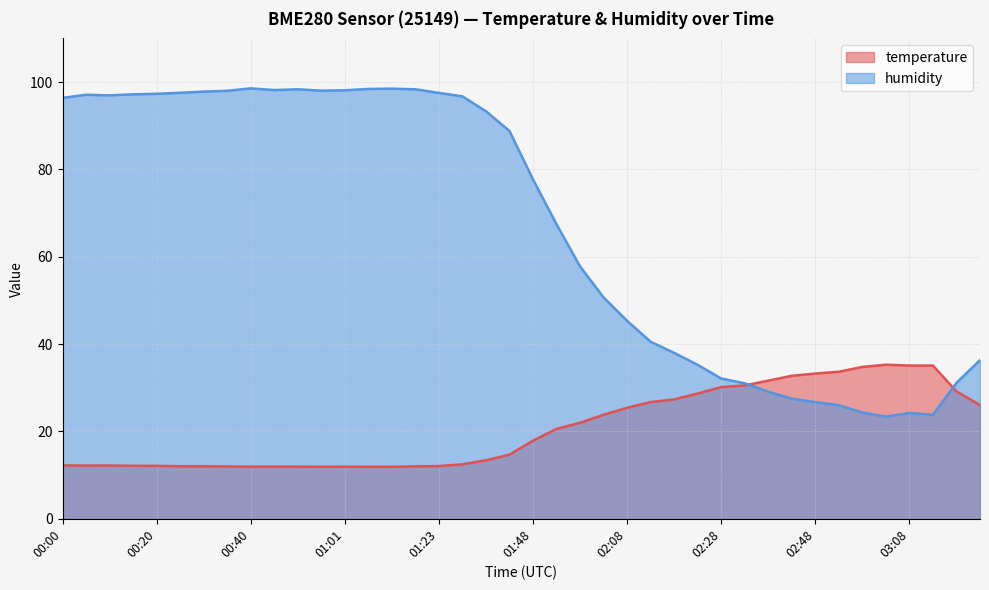

True or false: humidity and temperature intersect in this chart.

True